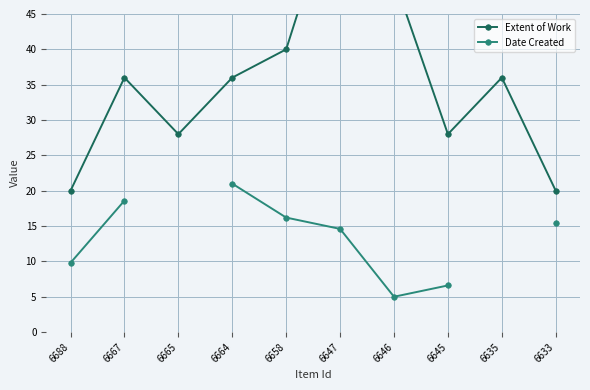

Between 6664 and 6646, which series saw the biggest shift?

Date Created